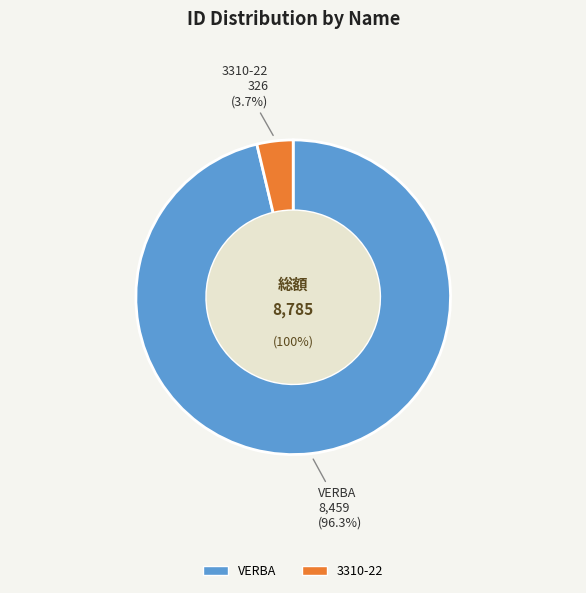

Do VERBA and 3310-22 together represent more than half of the pie?

Yes